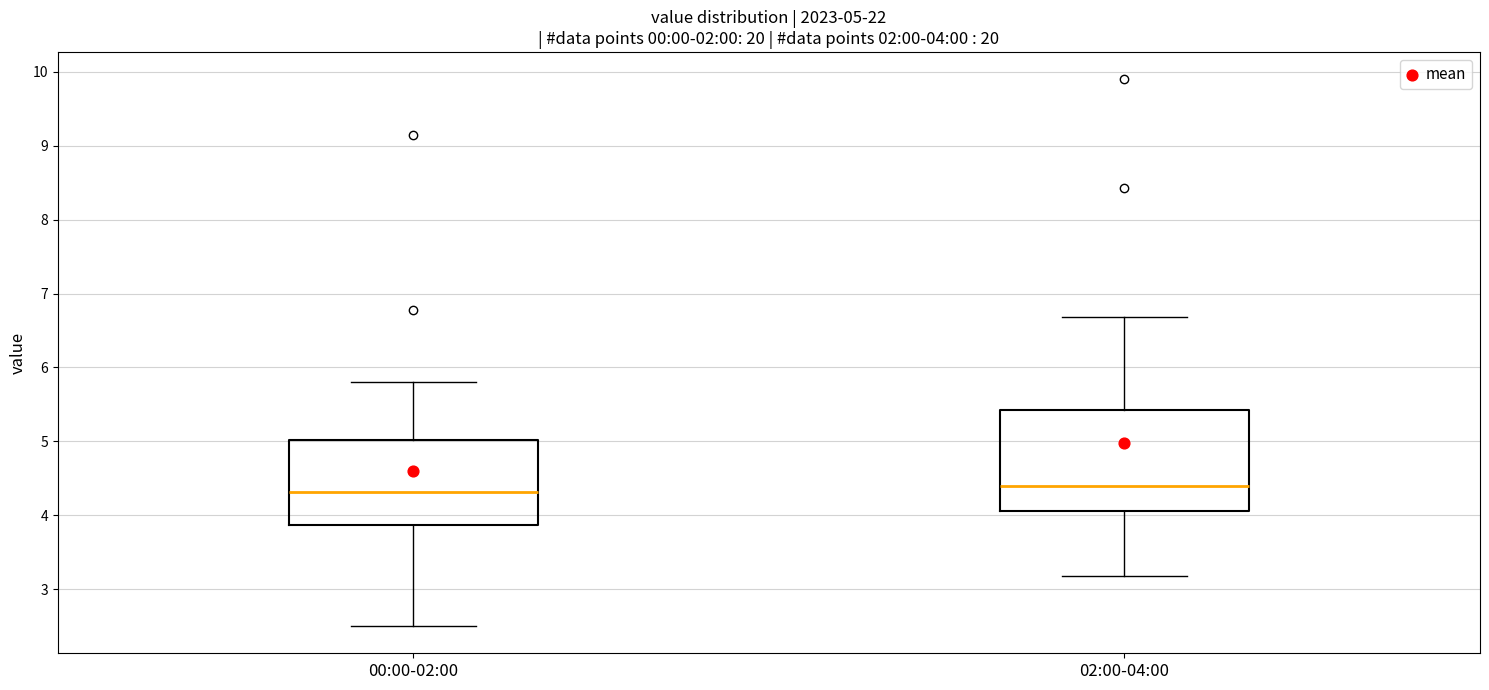

Which box is the tallest, from its lower edge to its upper edge?

02:00-04:00